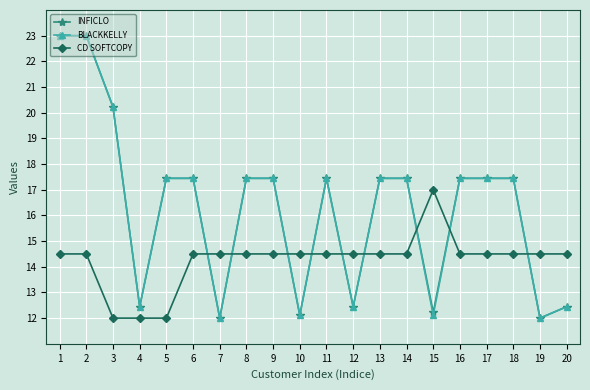

Is the value of BLACKKELLY at 13 greater than the value of CD SOFTCOPY at 1?

Yes